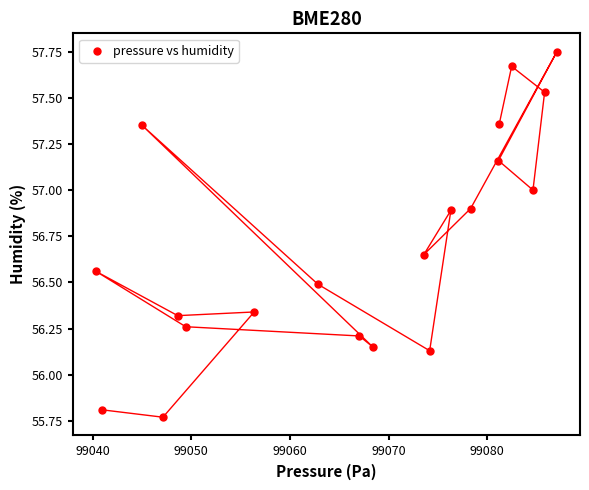

What is the range of Y values (max minus min)?

2.0